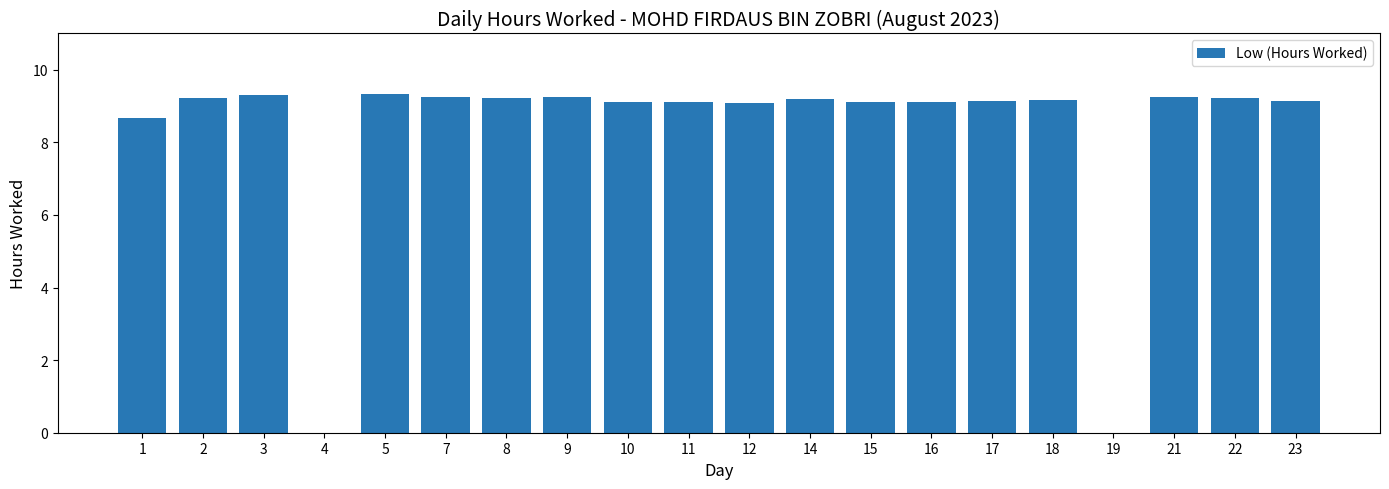

What is the maximum value shown in the chart?

9.3